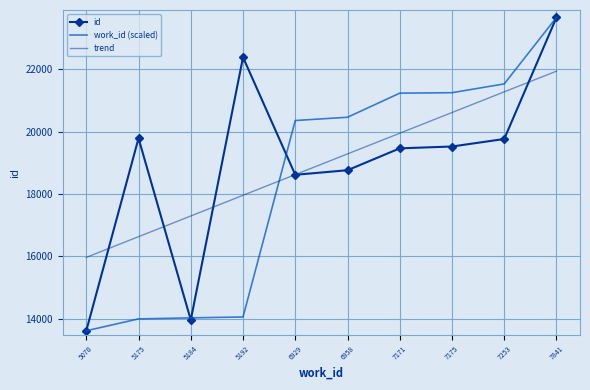

At which category does the chart reach its minimum across all series?

5070